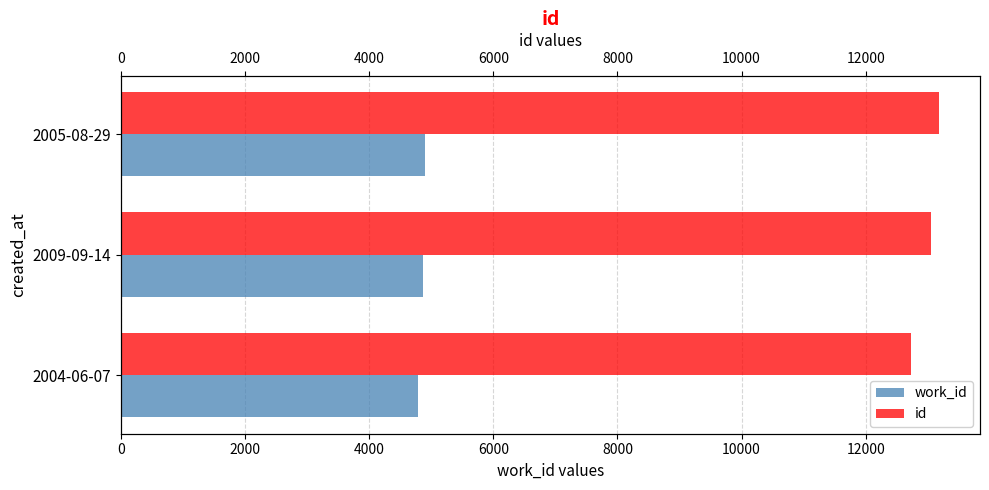

What is the lowest value of the id series?

12735